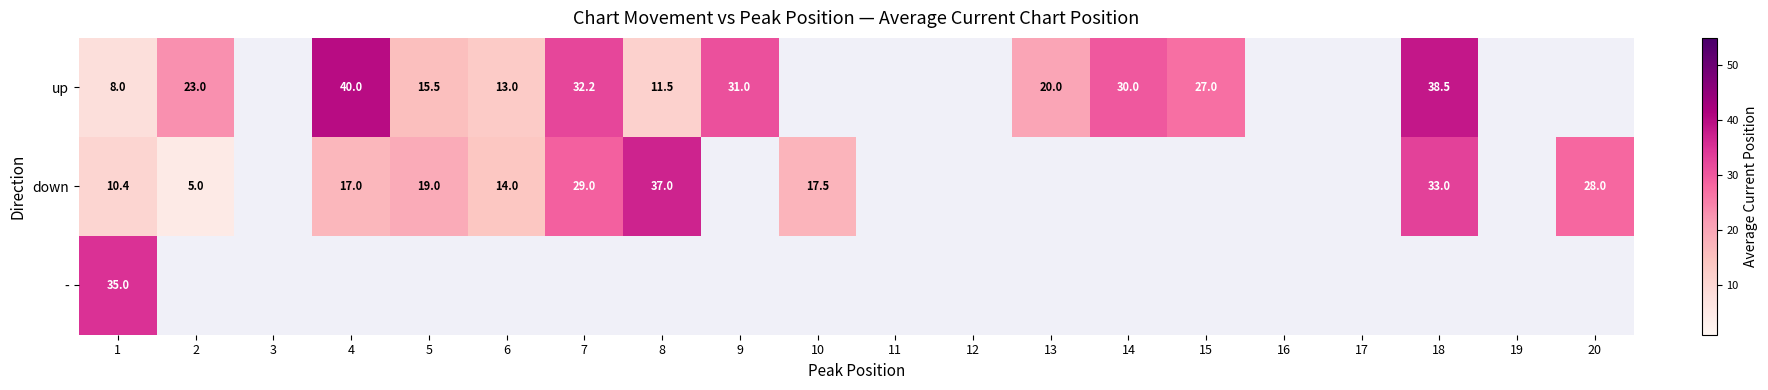

The value of down at 2 is 5.0. True or false?

True